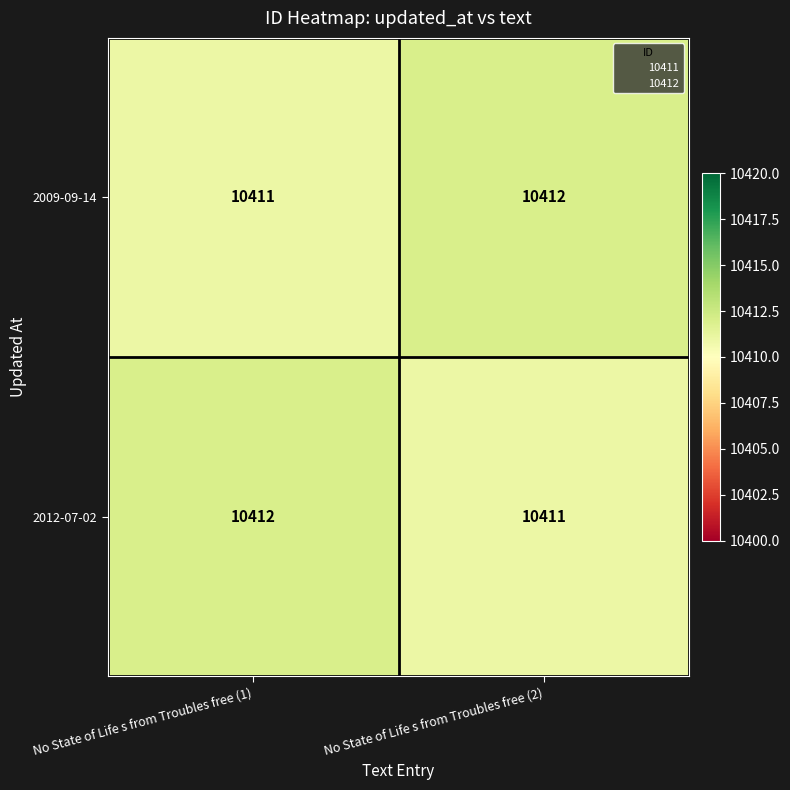

What is the total value across all series at No State of Life s from Troubles free (2)?

20823